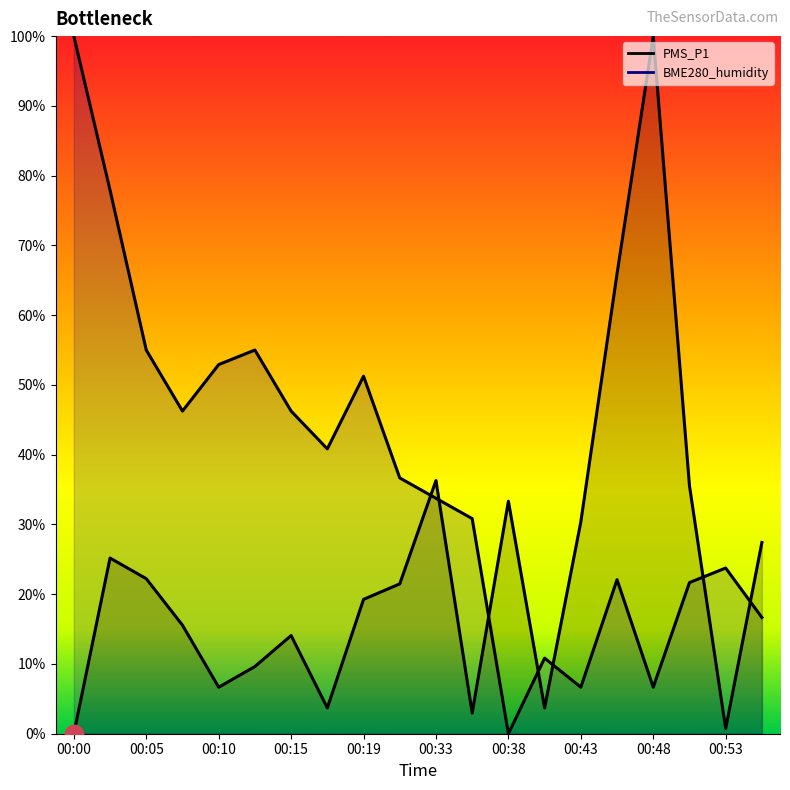

Which series has the largest total across all categories?

BME280_humidity